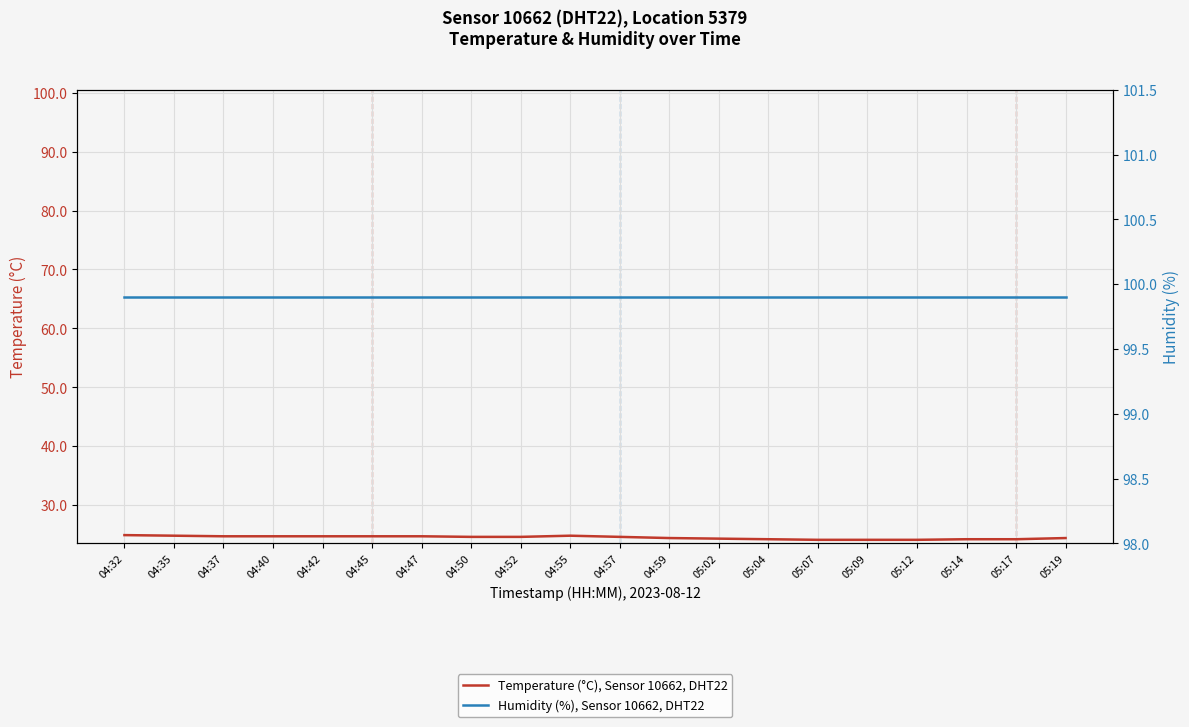

Is it true that Temperature (°C), Sensor 10662, DHT22 equals 24.8 at 04:55?

True